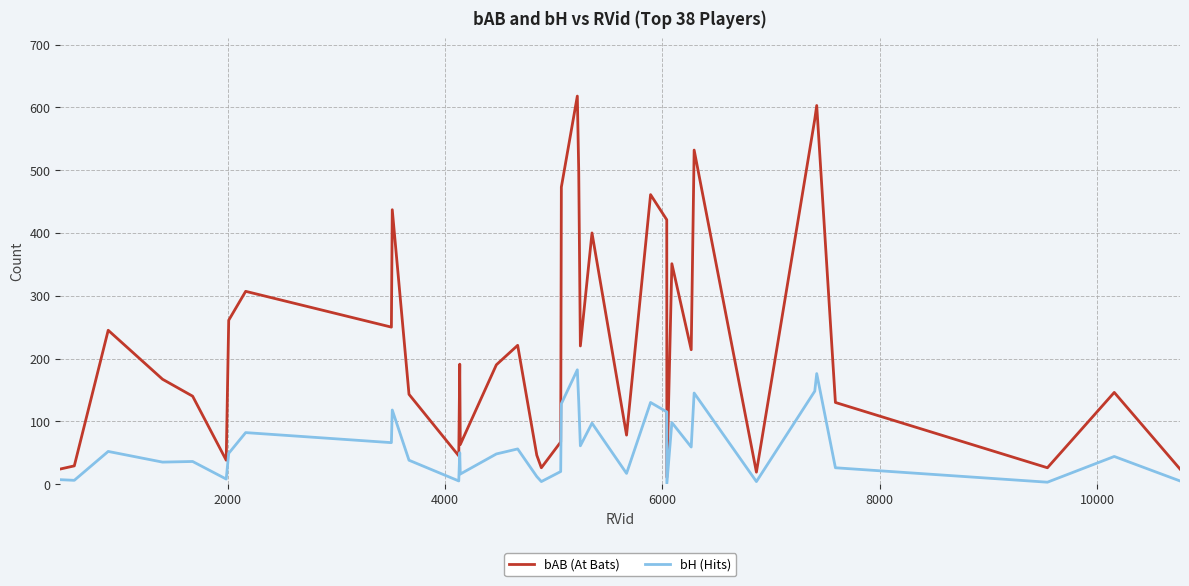

Count the number of categories in the chart.

38